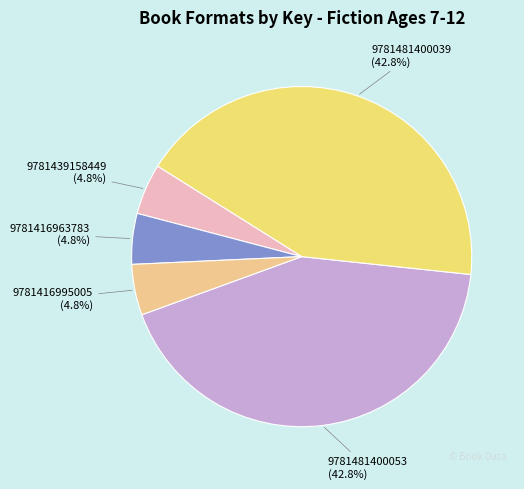

To the nearest percent, what is the combined percentage of 9781416963783 and 9781439158449?

10%